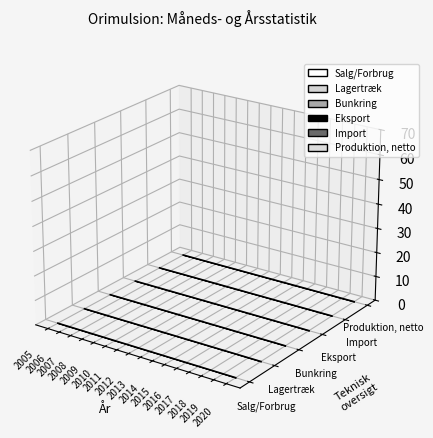

How many series are shown in this chart?

6